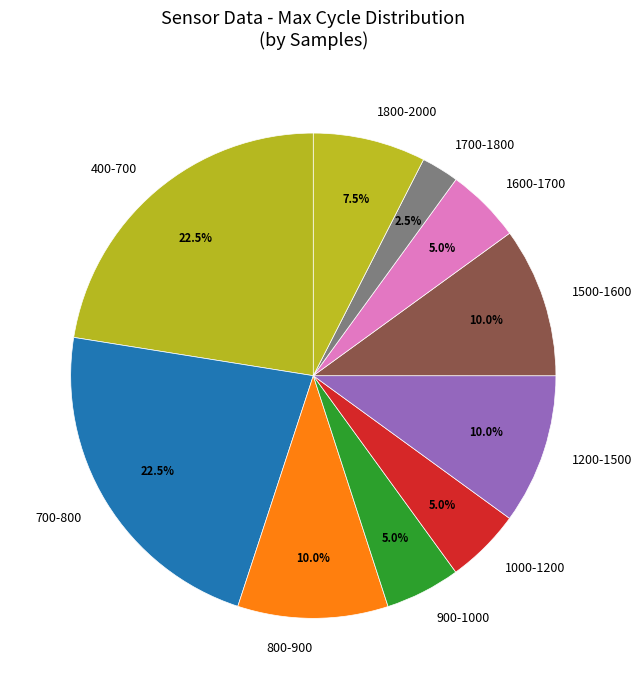

Combined, what portion of the pie is 400-700 and 1500-1600?

32.5%